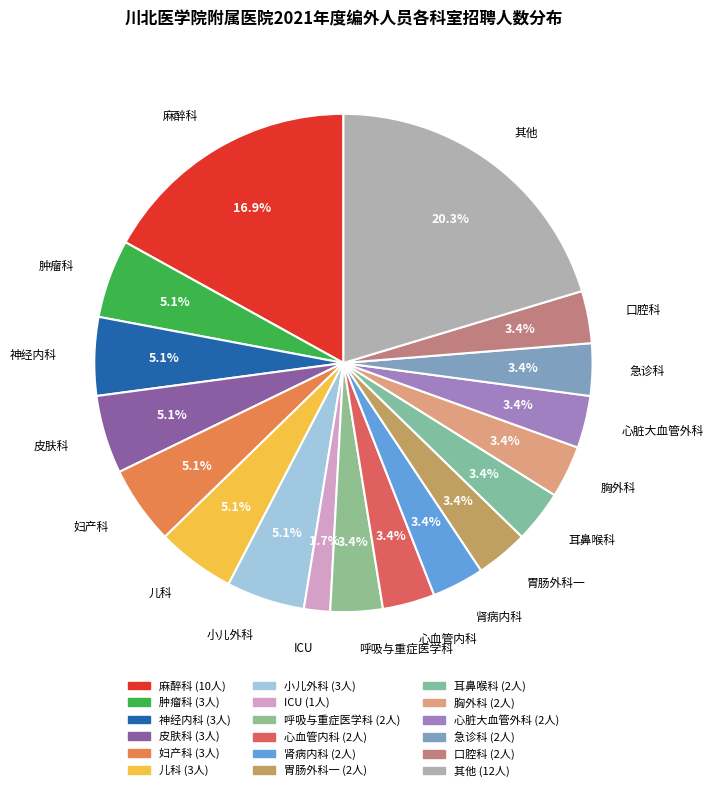

Between 急诊科 and 麻醉科, which is larger?

麻醉科